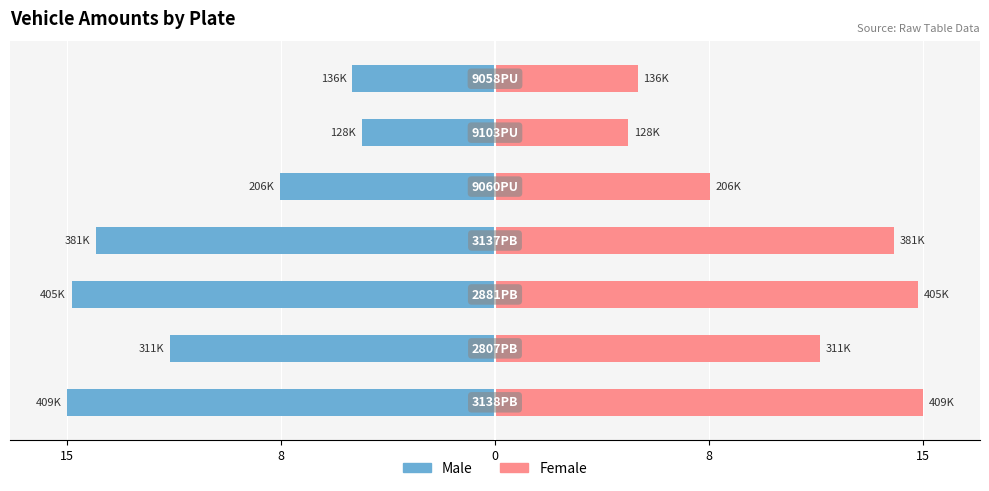

At 0, list the series in order from largest to smallest.

Female, Male